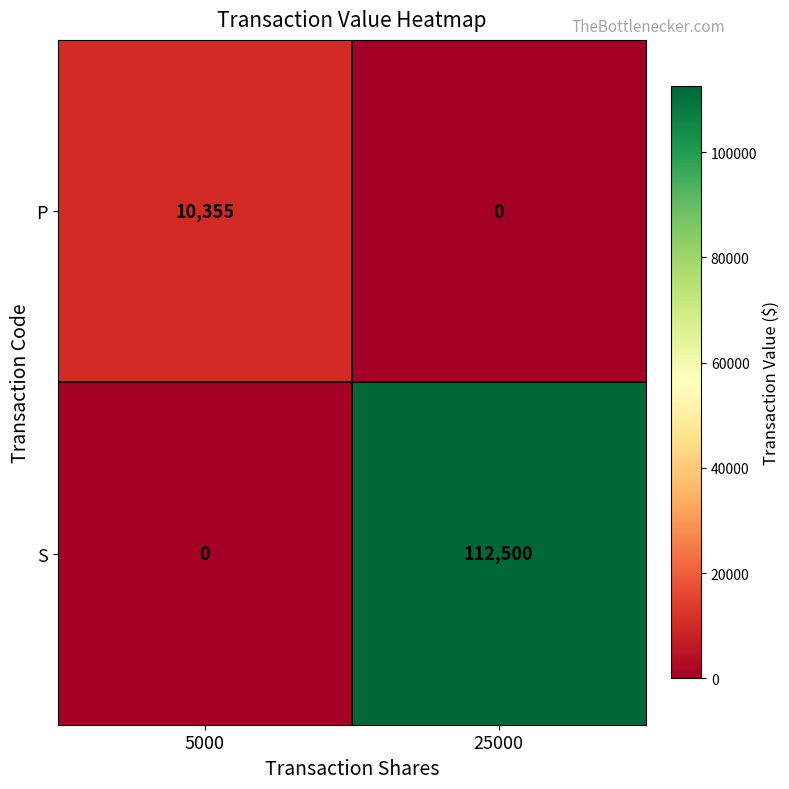

Rank the series by their maximum value, from lowest to highest.

P, S